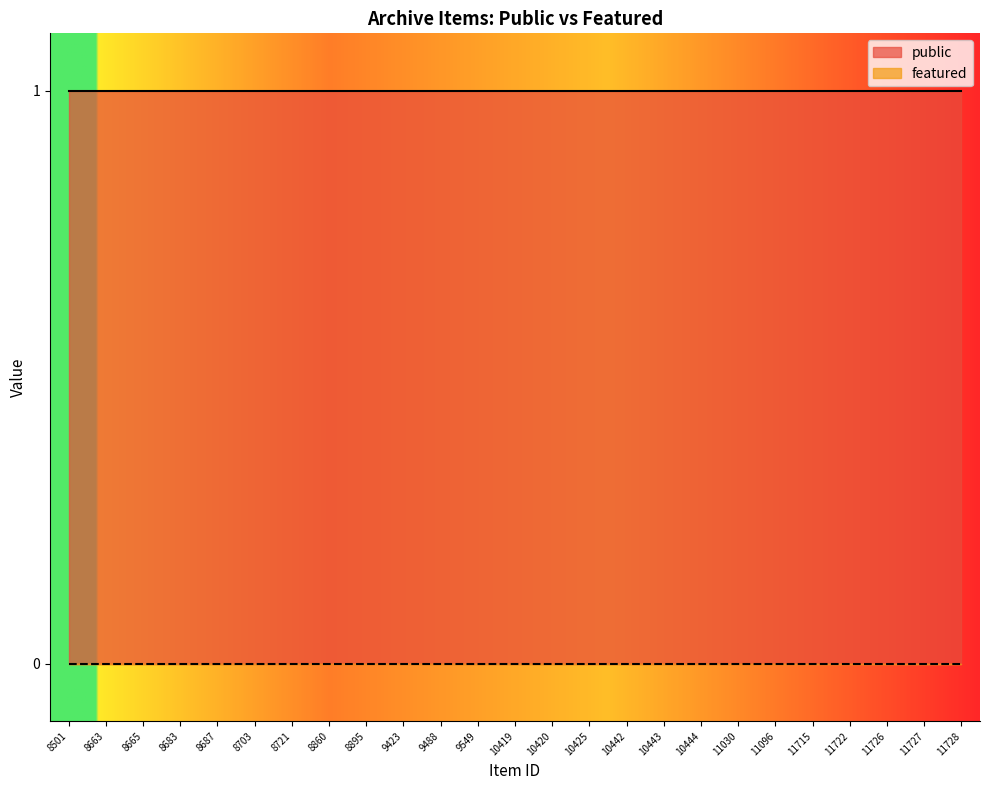

True or false: public and featured cross at least once.

False